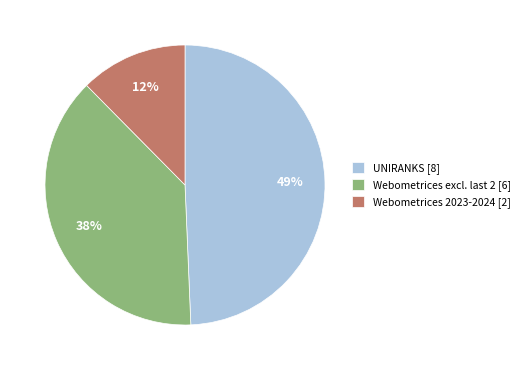

How many slices are in this pie chart?

3